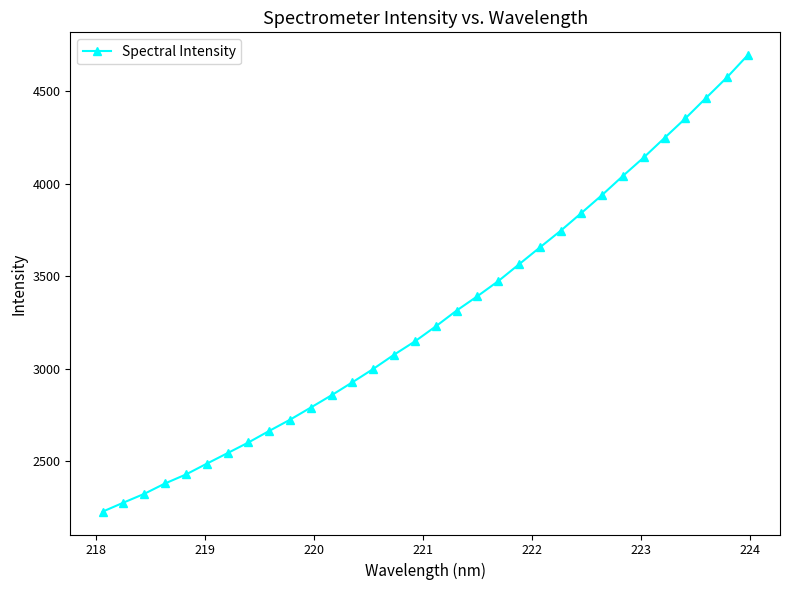

What is the smallest value displayed?

2228.2